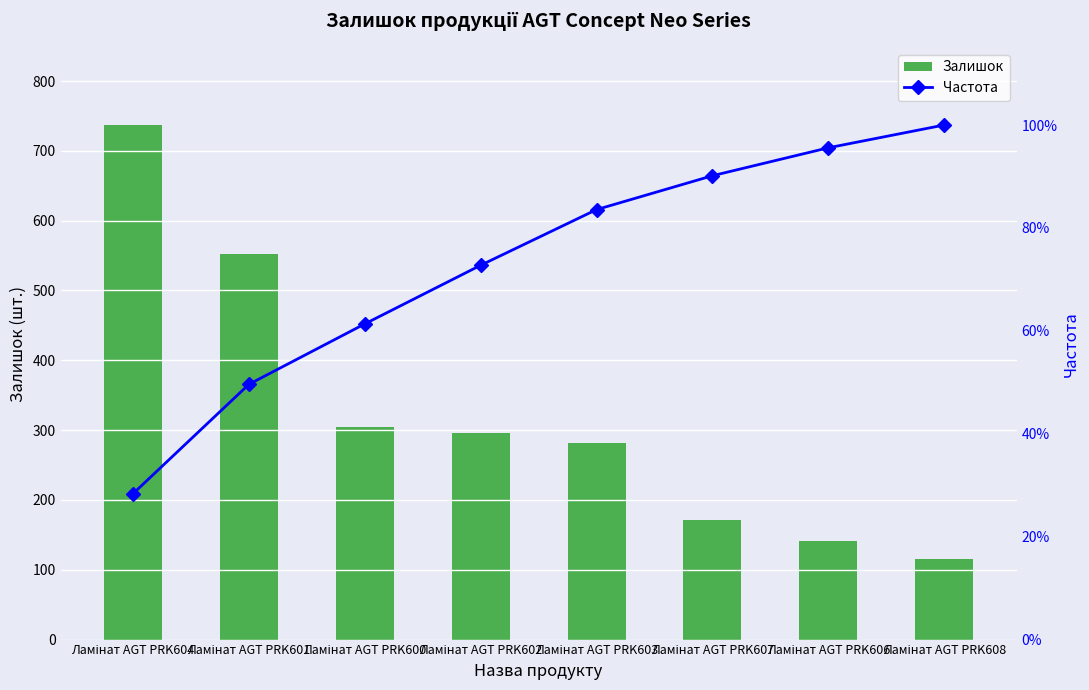

Reading left to right, list all the values displayed in this chart.

Залишок: Ламінат AGT PRK604=737.0	Ламінат AGT PRK601=552.0	Ламінат AGT PRK600=305.0	Ламінат AGT PRK602=296.0	Ламінат AGT PRK603=281.0	Ламінат AGT PRK607=171.0	Ламінат AGT PRK606=141.0	Ламінат AGT PRK608=115.0
Частота: Ламінат AGT PRK604=28.4	Ламінат AGT PRK601=49.6	Ламінат AGT PRK600=61.4	Ламінат AGT PRK602=72.7	Ламінат AGT PRK603=83.6	Ламінат AGT PRK607=90.1	Ламінат AGT PRK606=95.6	Ламінат AGT PRK608=100.0